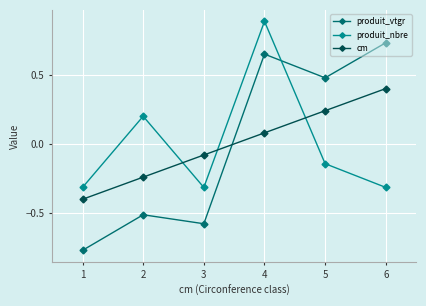

How many values in cm are above zero?

3